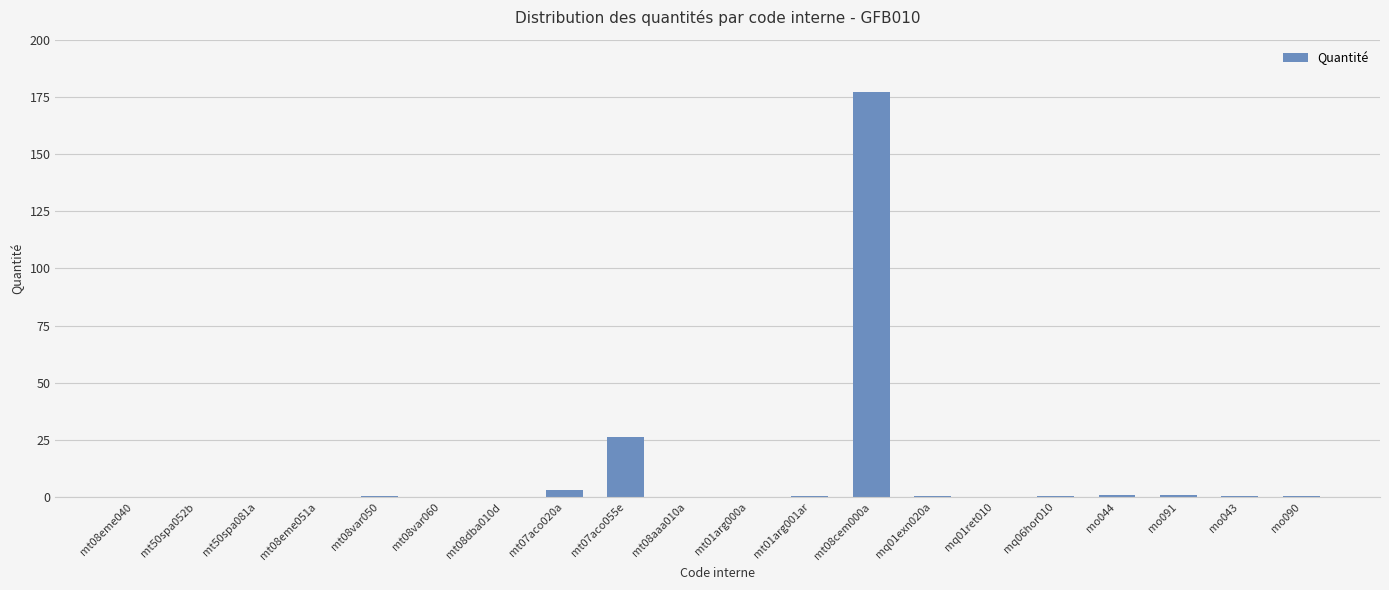

Where is the data nearest to the value 88?

mt07aco055e